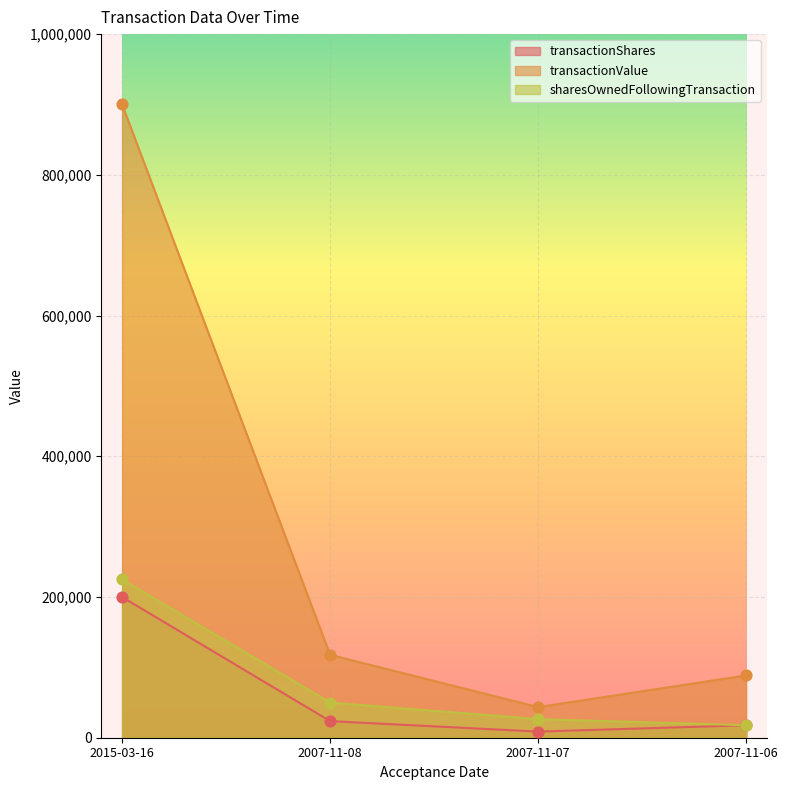

What are all the series names shown in the legend?

transactionShares, transactionValue, sharesOwnedFollowingTransaction